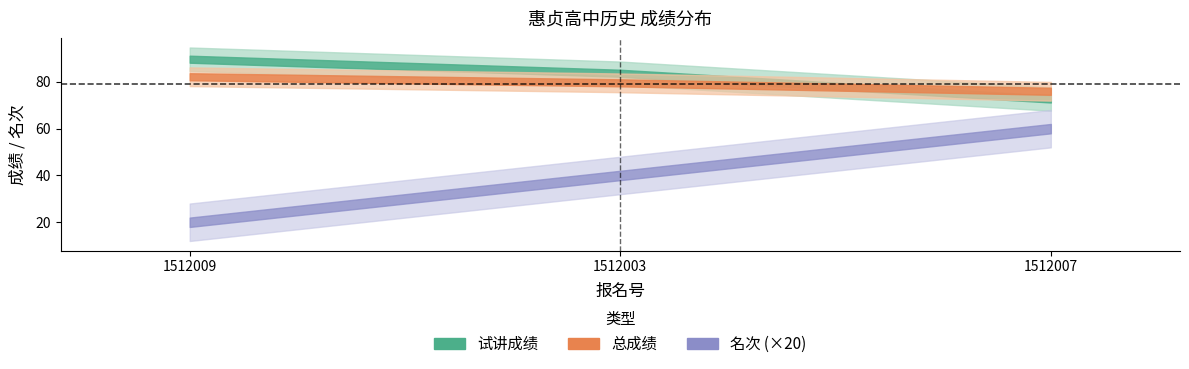

What is the maximum value shown in the chart?

89.7